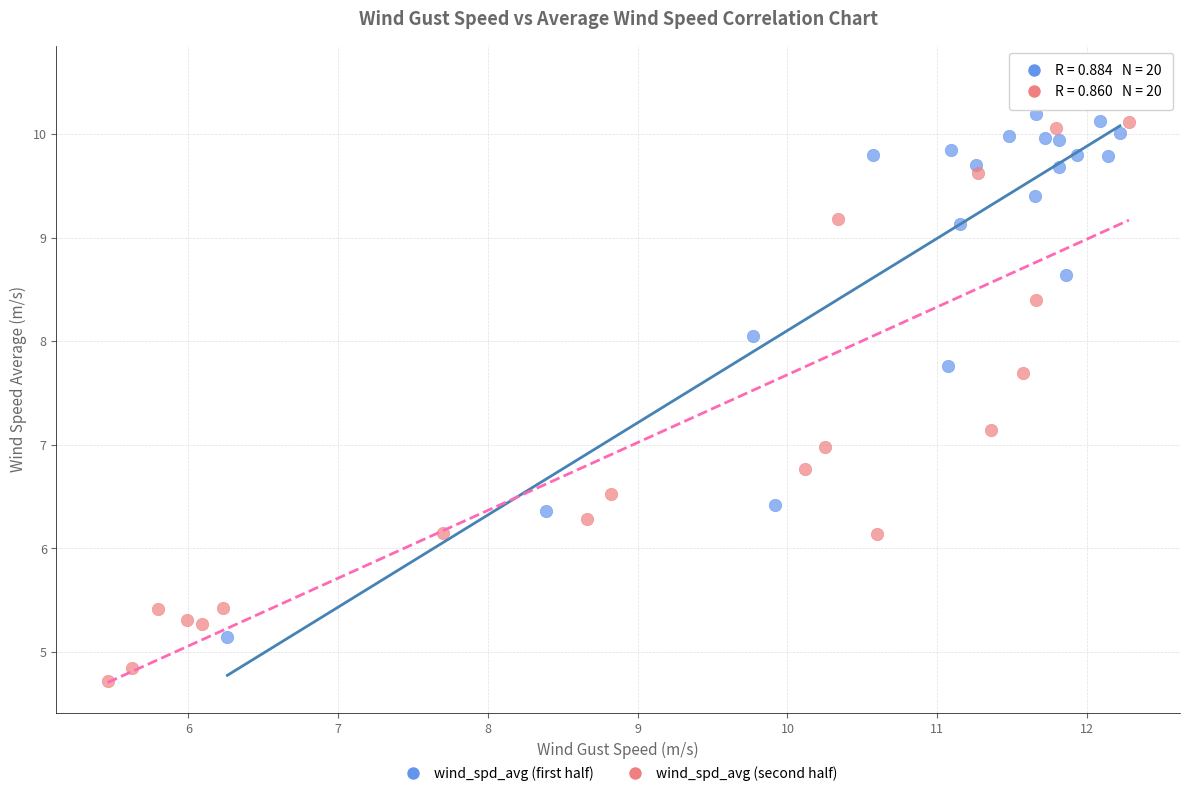

Which series has the largest Y range (max minus min)?

wind_spd_avg (second half)